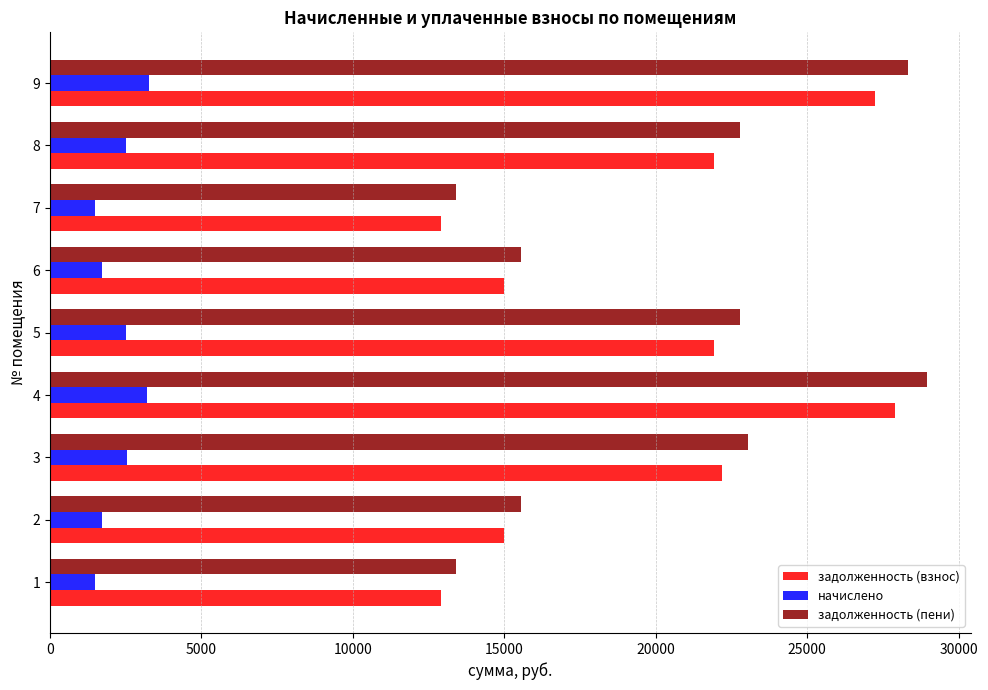

What is the sum of all задолженность (взнос) values?

176941.3